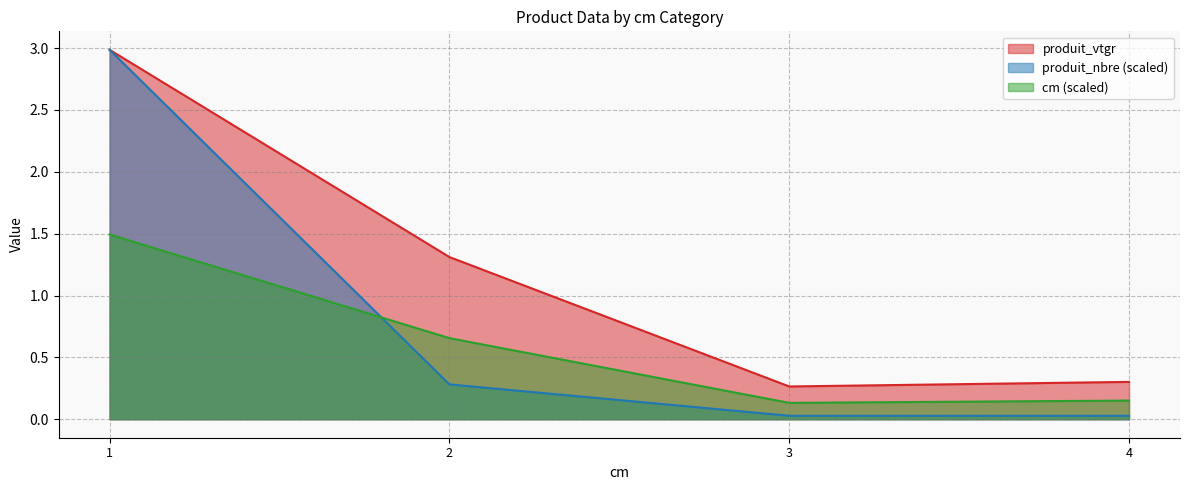

Which category has the lowest value across all series?

3